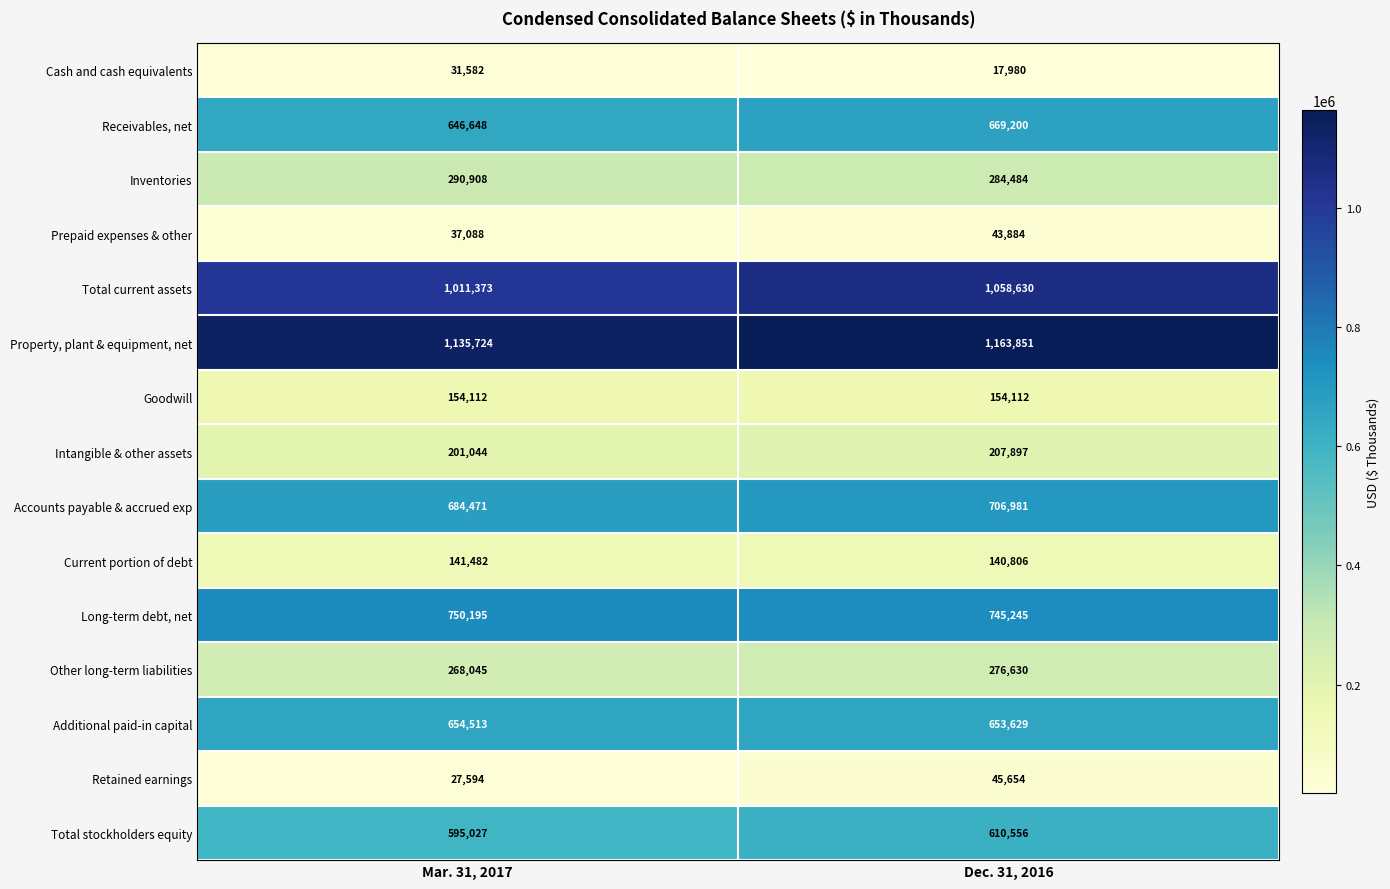

At which category is the sum across all series the highest?

Dec. 31, 2016